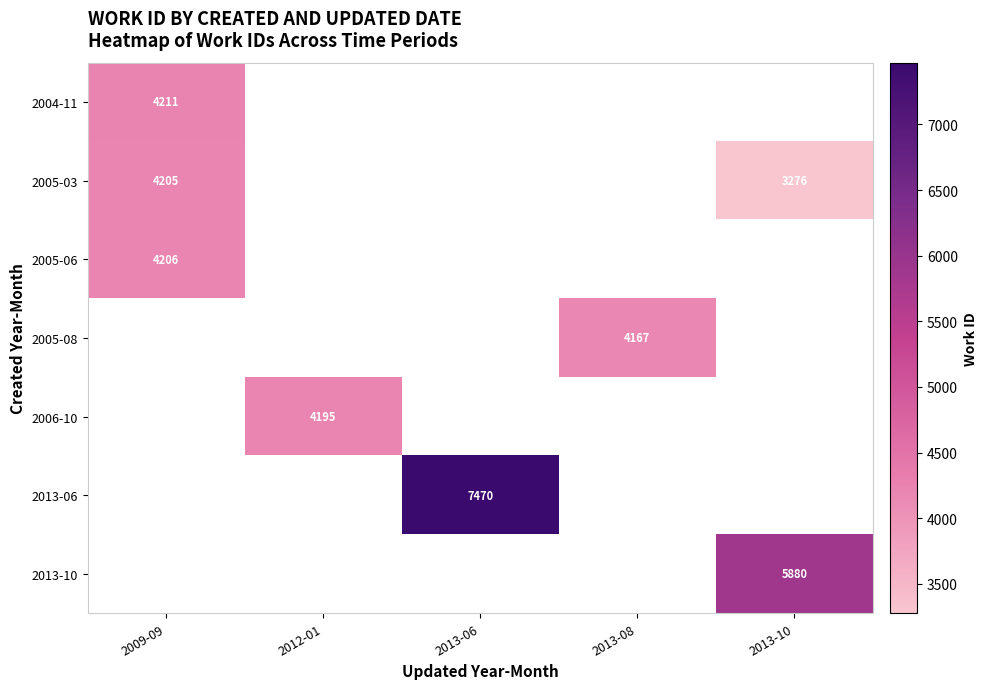

Between 2012-01 and 2009-09, which is larger?

2009-09